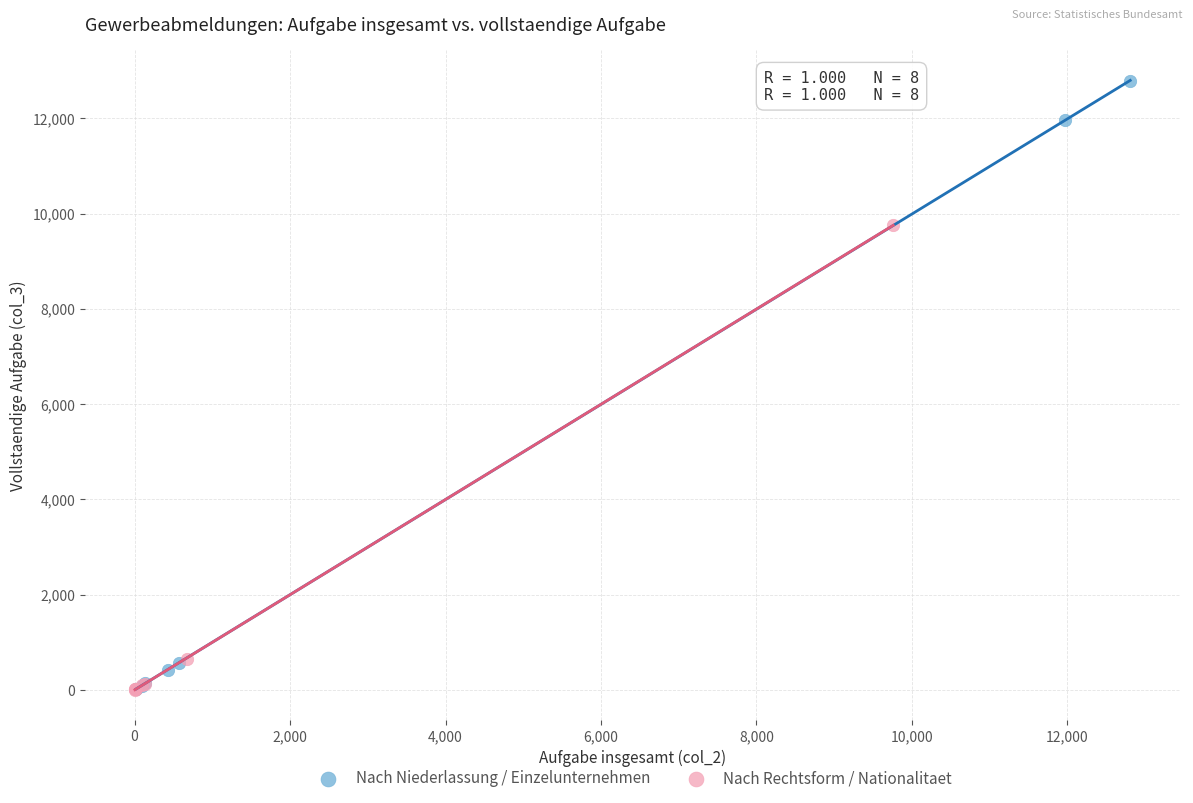

Which series contains the highest Y value?

Nach Niederlassung / Einzelunternehmen